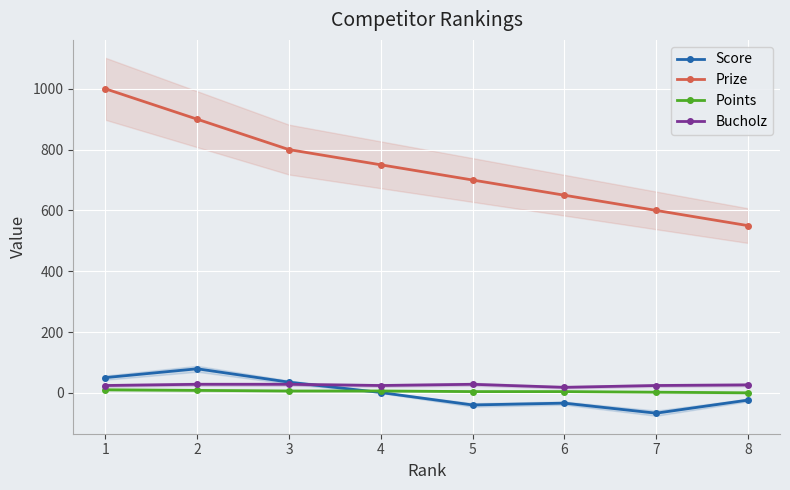

Reading right to left, what are all the values shown in this chart?

Score: -24	-67	-34	-40	1	35	79	50
Prize: 550	600	650	700	750	800	900	1000
Points: 0	2	4	4	6	6	8	10
Bucholz: 26	24	18	28	24	28	28	24